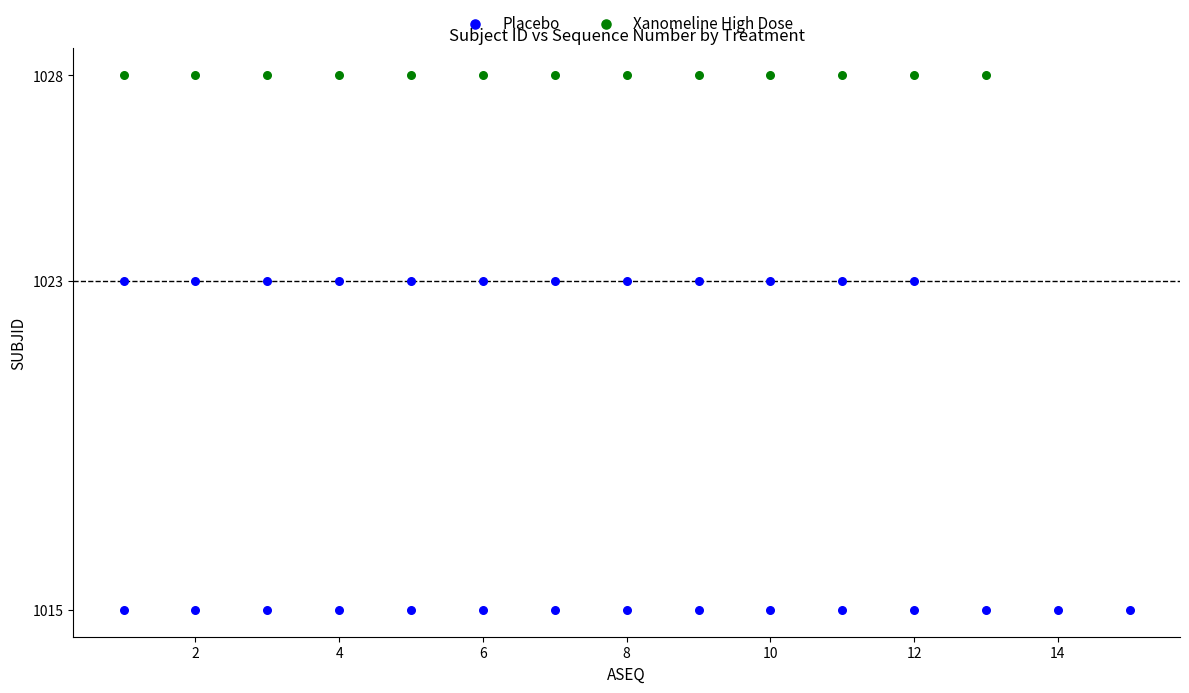

Which series reaches the minimum Y coordinate?

Placebo